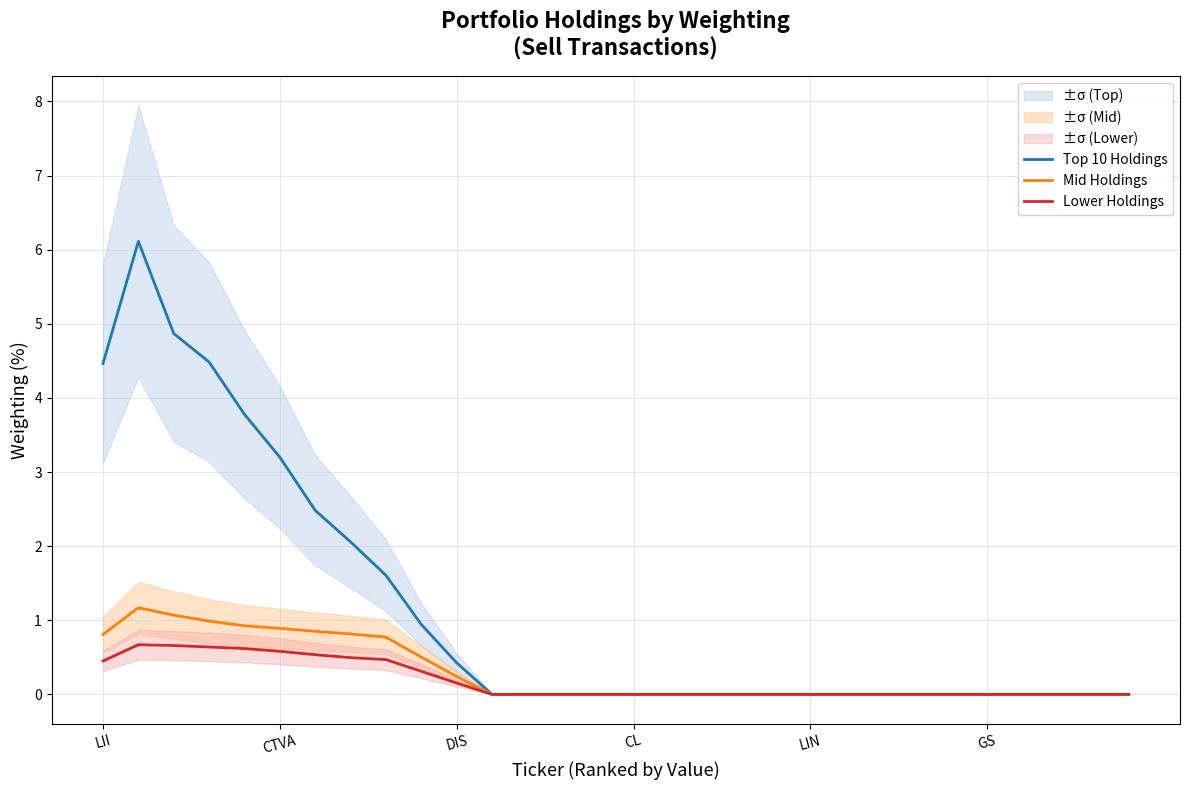

What are all the series names shown in the legend?

Top 10 Holdings, Mid Holdings, Lower Holdings